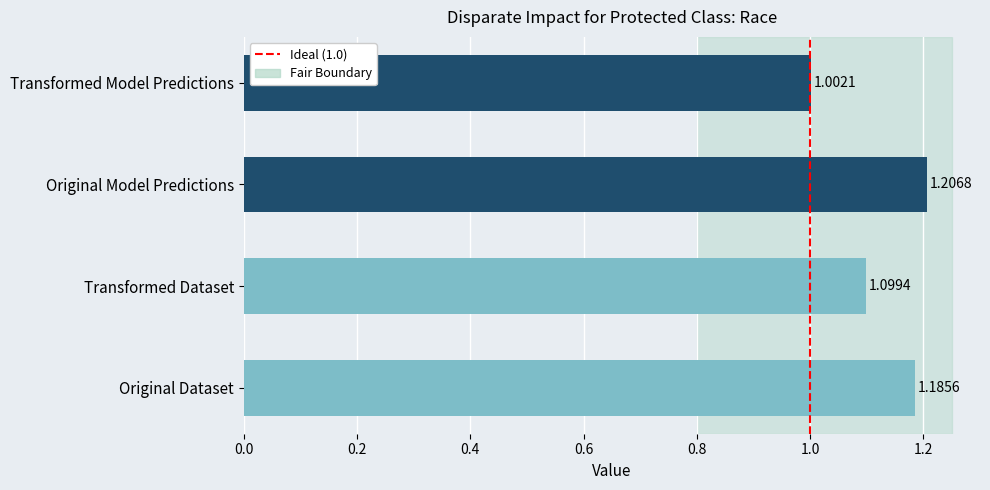

Which category has the lowest value across all series?

Transformed Model Predictions